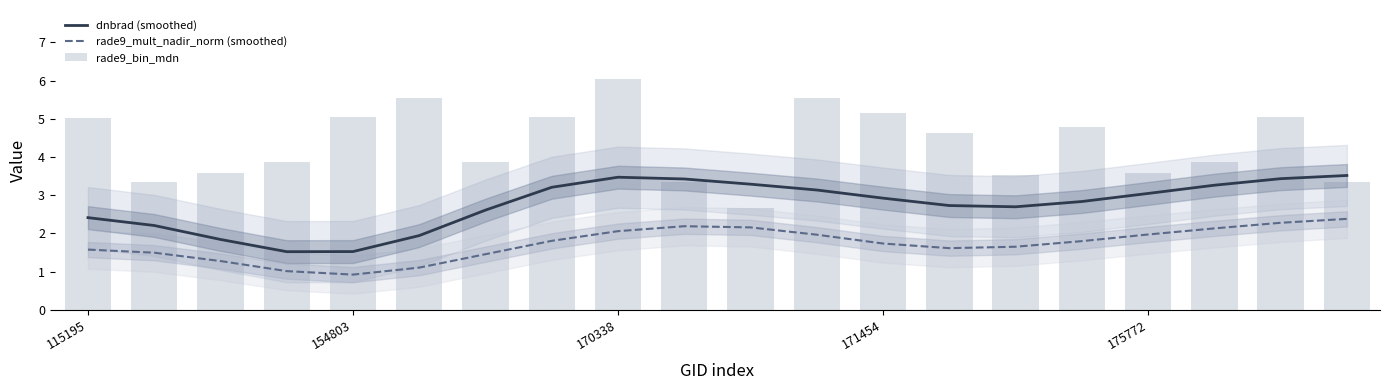

What is the spread (max minus min) of values at 19?

1.1